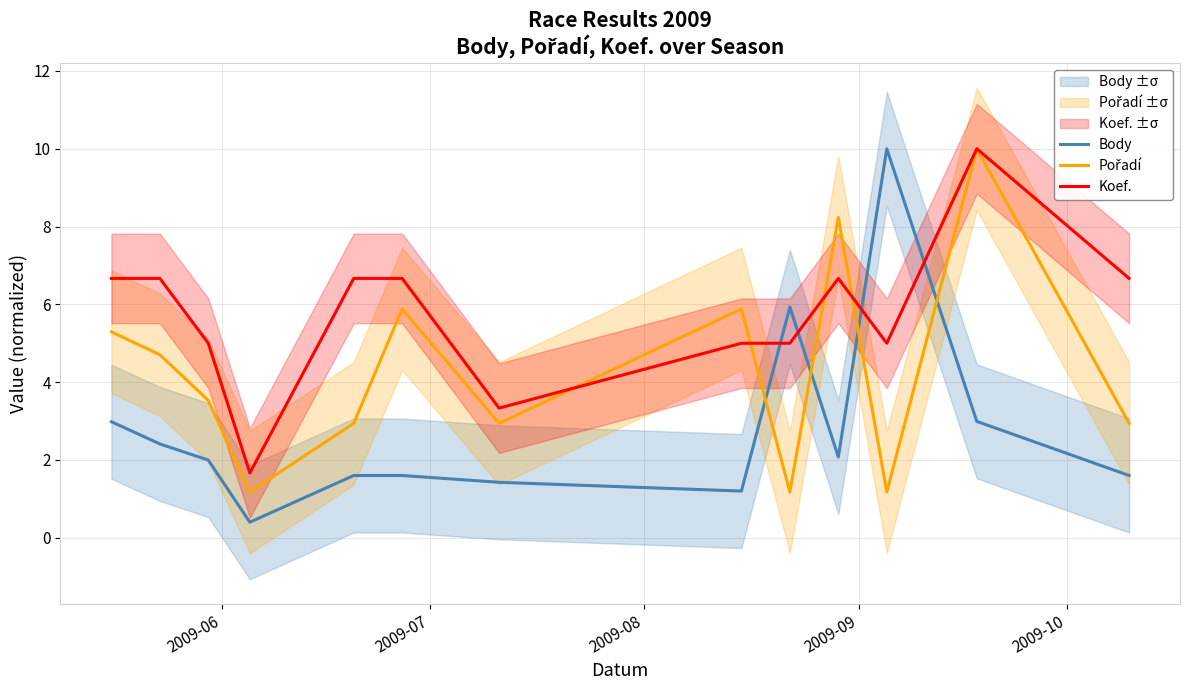

What are all the series names shown in the legend?

Body, Pořadí, Koef.